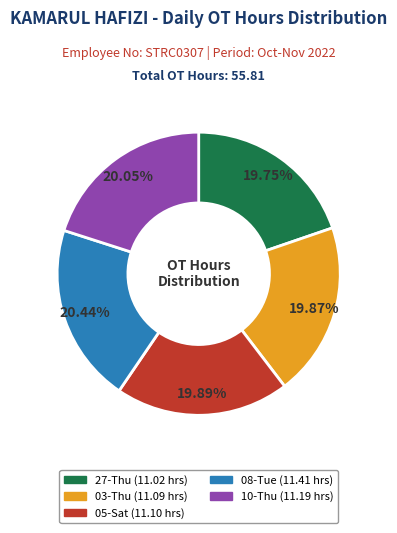

Approximately how many times larger is the value at 05-Sat compared to 27-Thu?

1.0